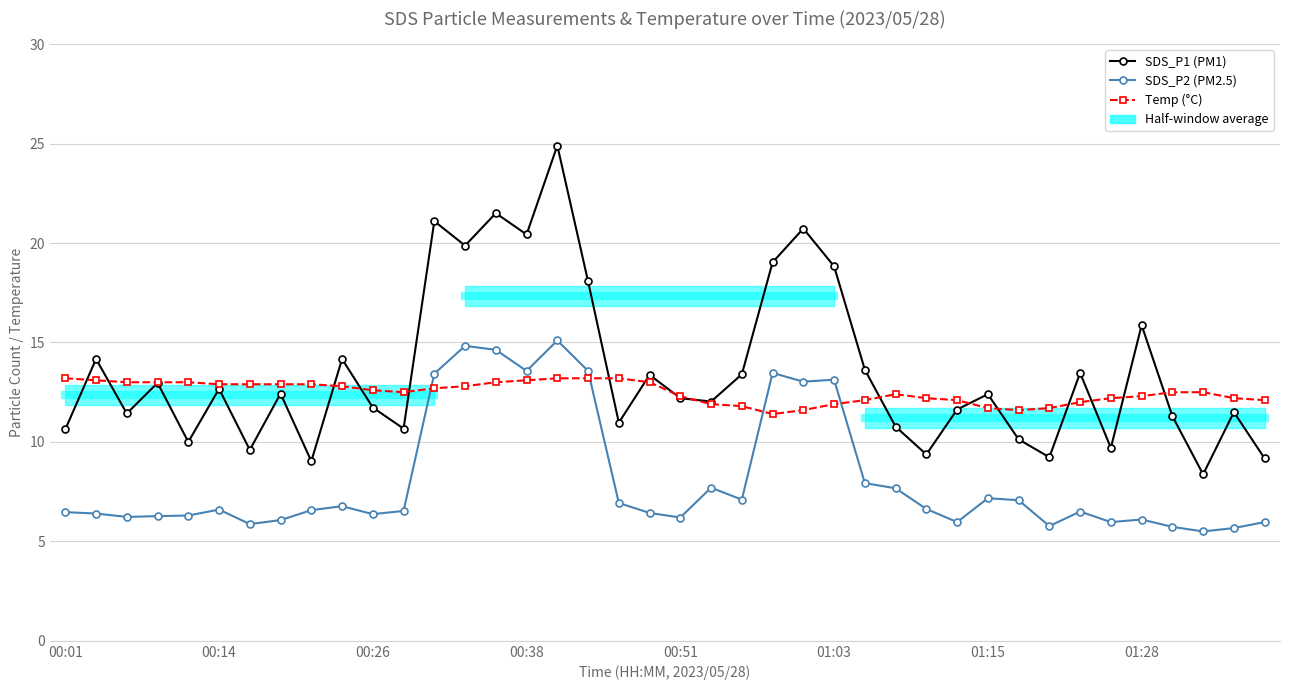

Between 15 and 36, which series saw the biggest shift?

SDS_P1 (PM1)